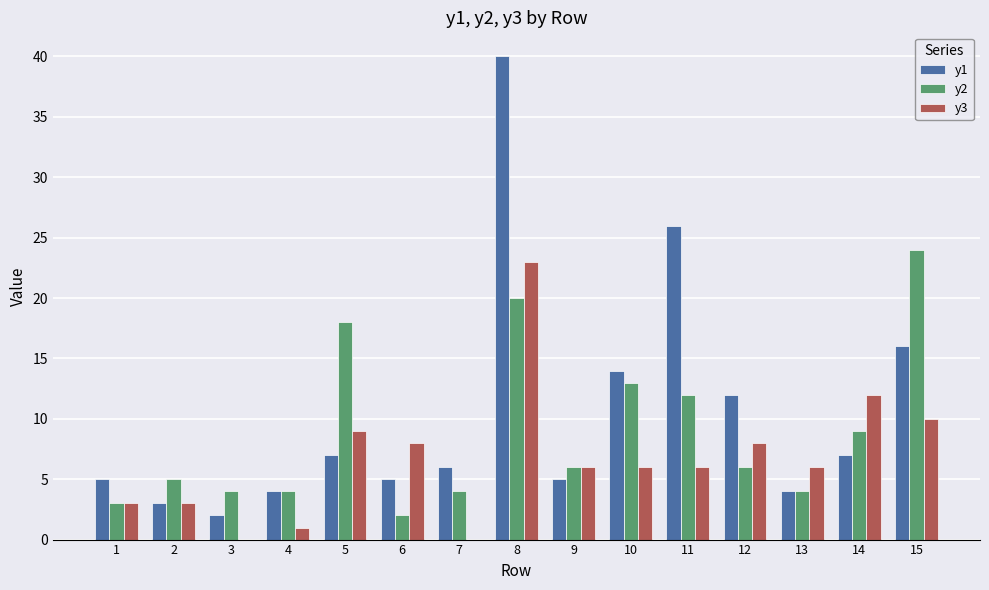

True or false: y1 has a value of 26 at 11.

True